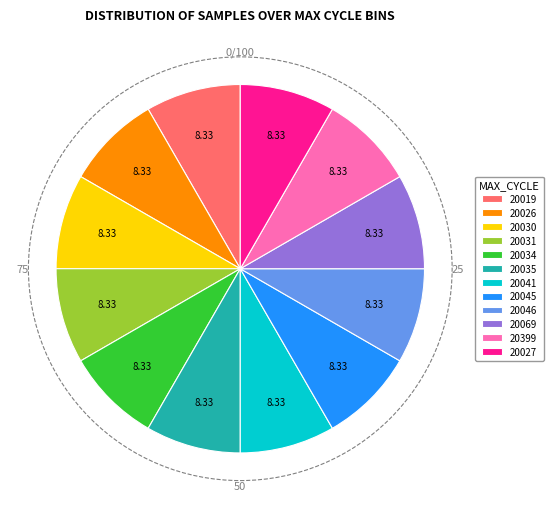

Does any single category account for the majority?

No